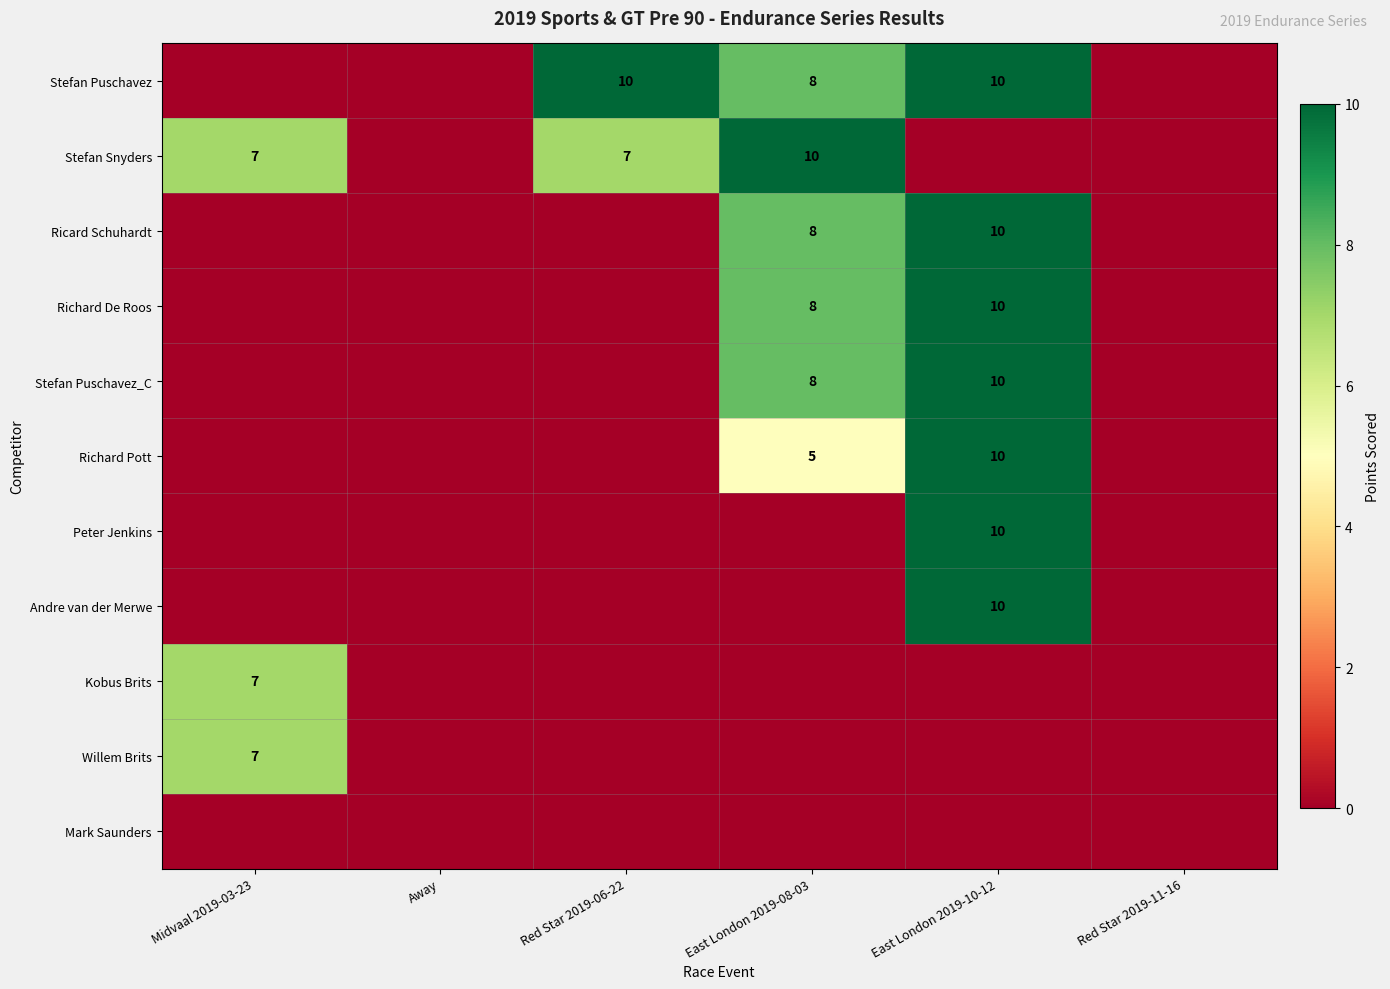

Is it true that Stefan Snyders equals 3 at Red Star 2019-06-22?

False